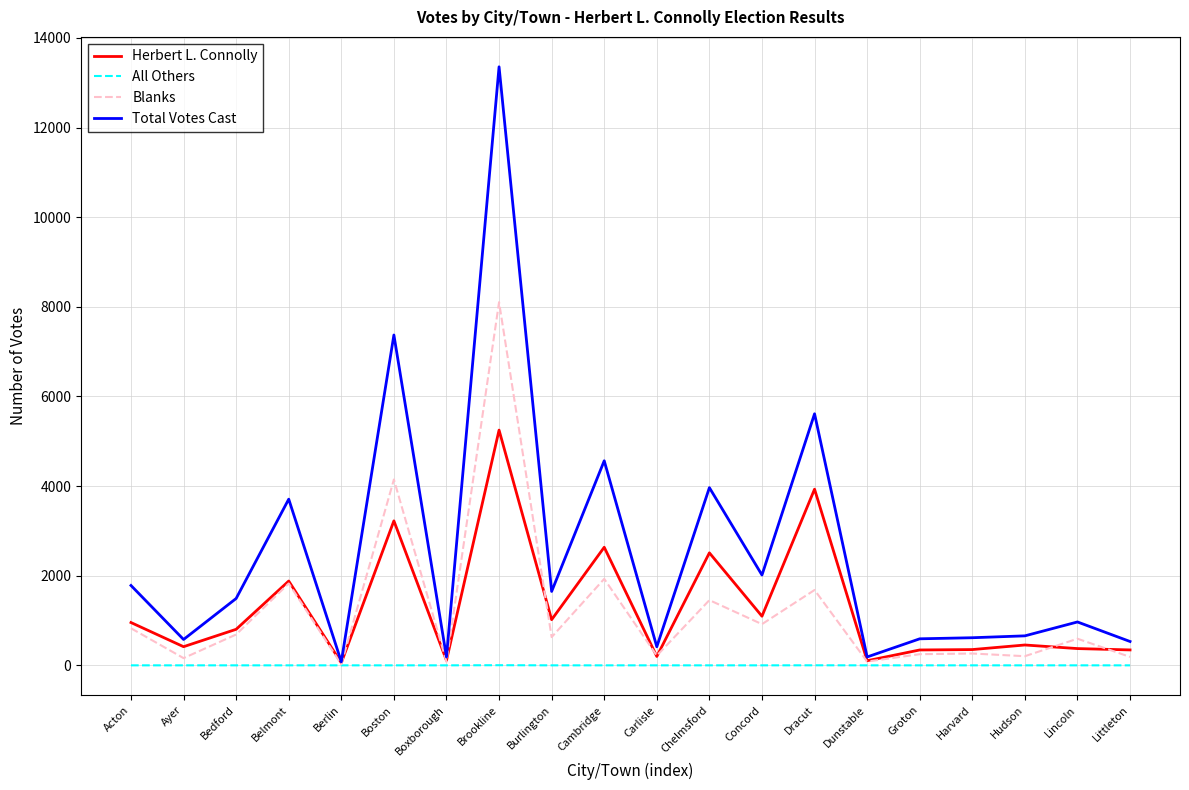

Which series has the largest total across all categories?

Total Votes Cast